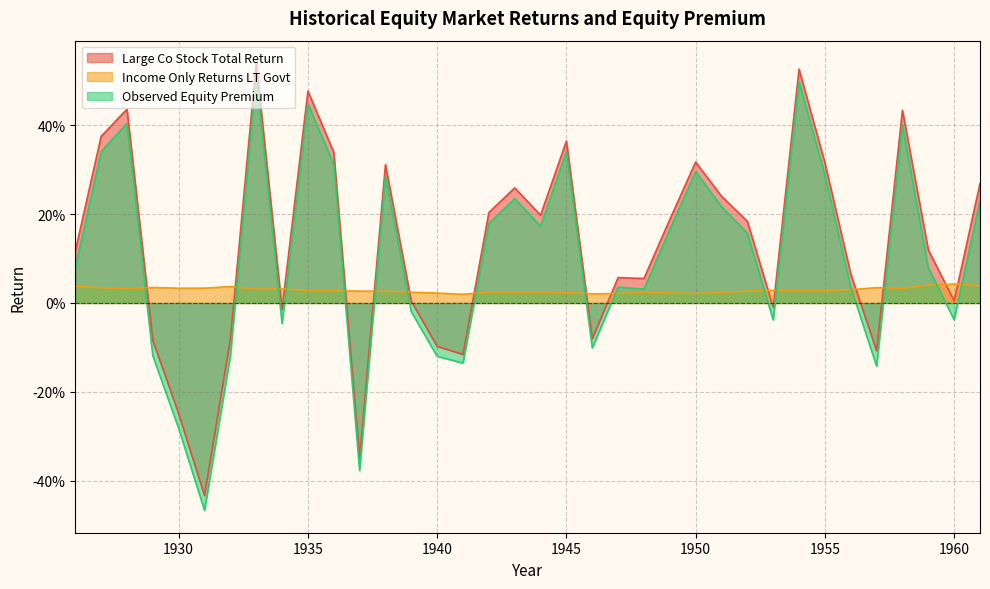

What is the difference between the second highest and second lowest values in the Large Co Stock Total Return series?

0.9